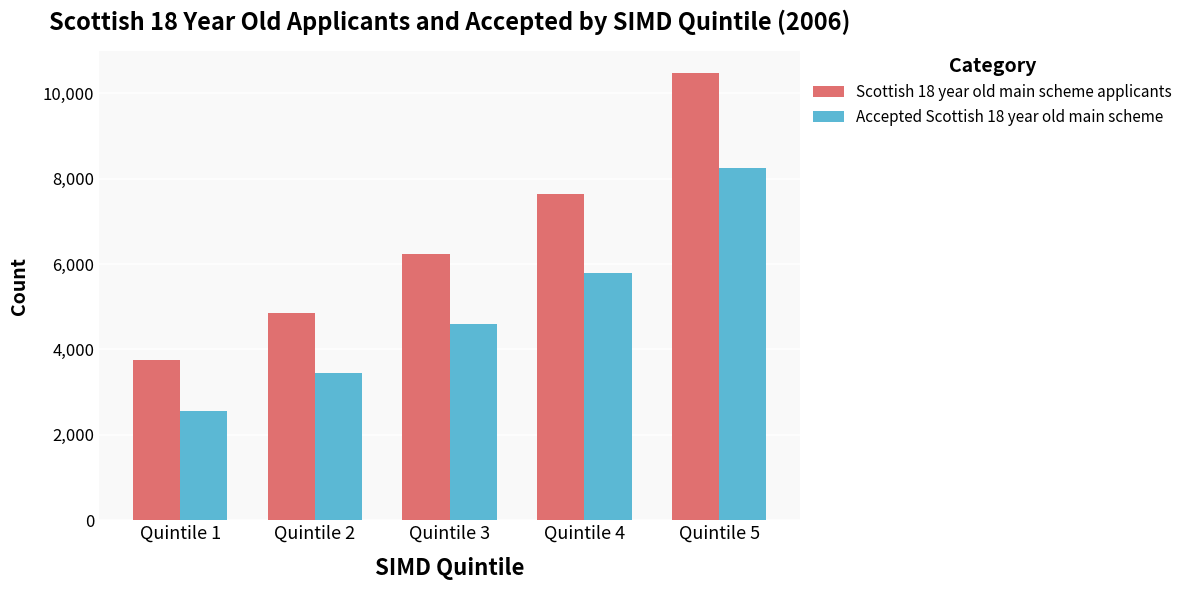

What is the value of the Scottish 18 year old main scheme applicants bar at the 1st from the left?

3745